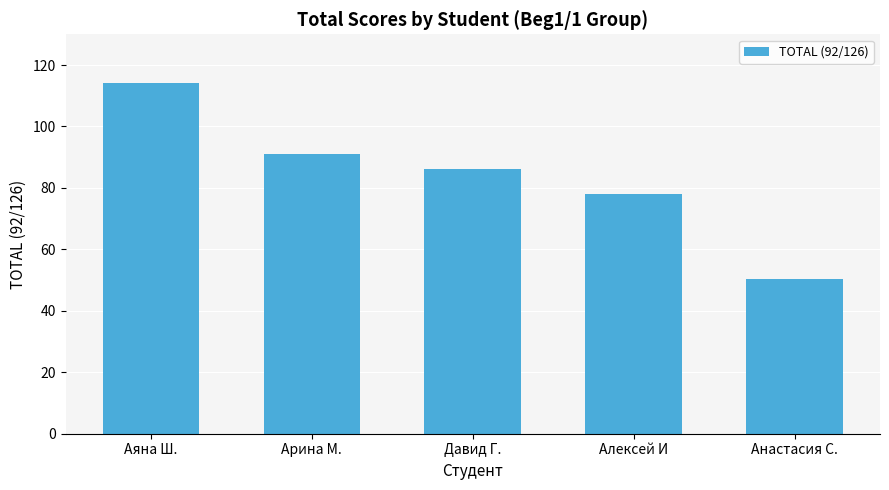

Is it true that the value at Давид Г. is 26.6?

False